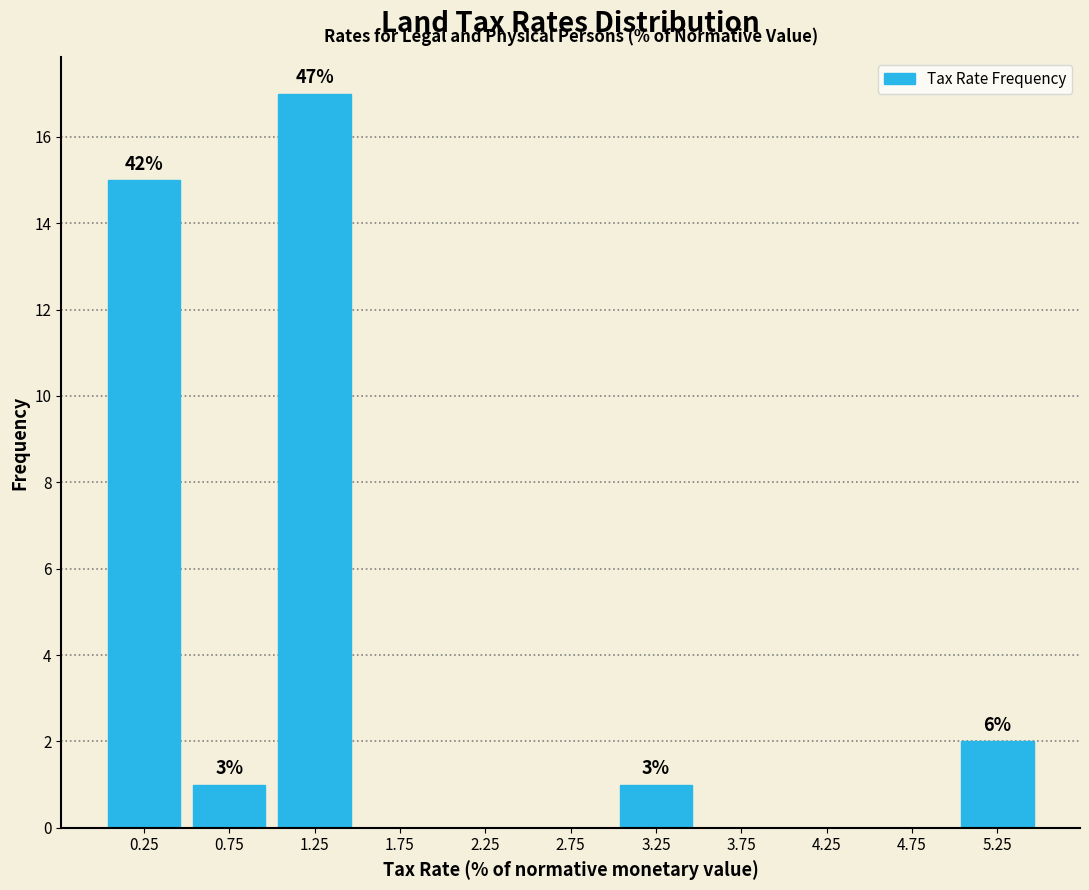

Over which range of the x-axis is the bar tallest?

1.0 to 1.5